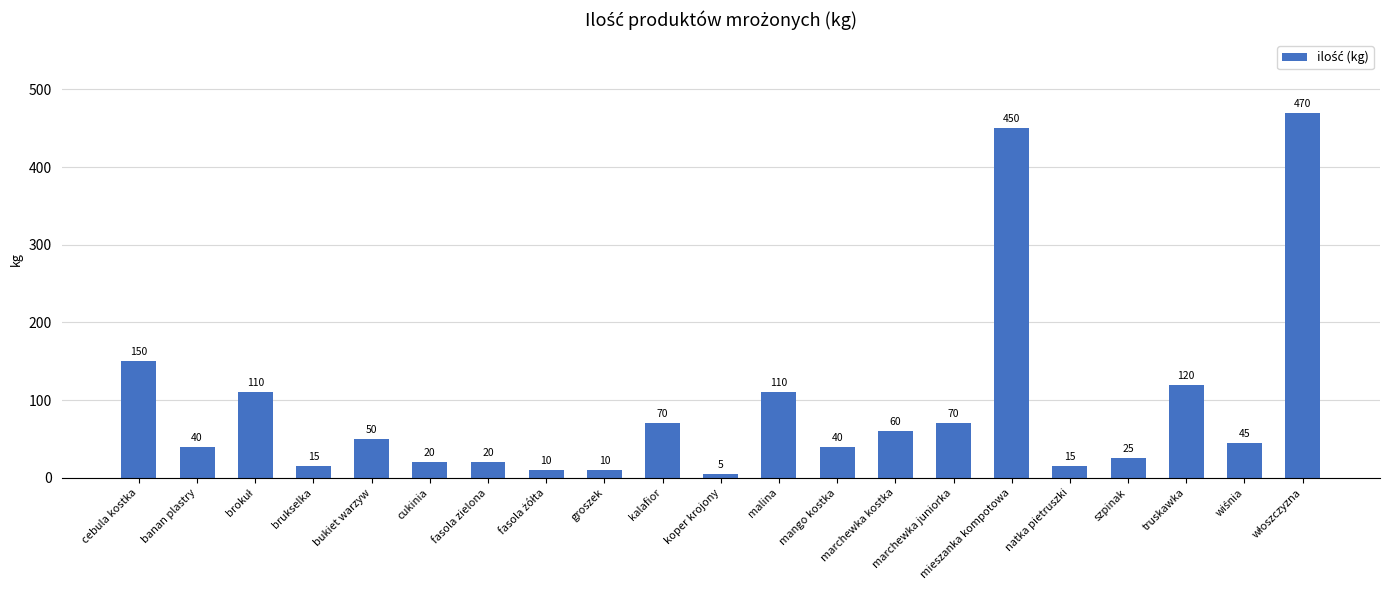

Approximately how many times larger is the value at natka pietruszki compared to groszek?

1.5